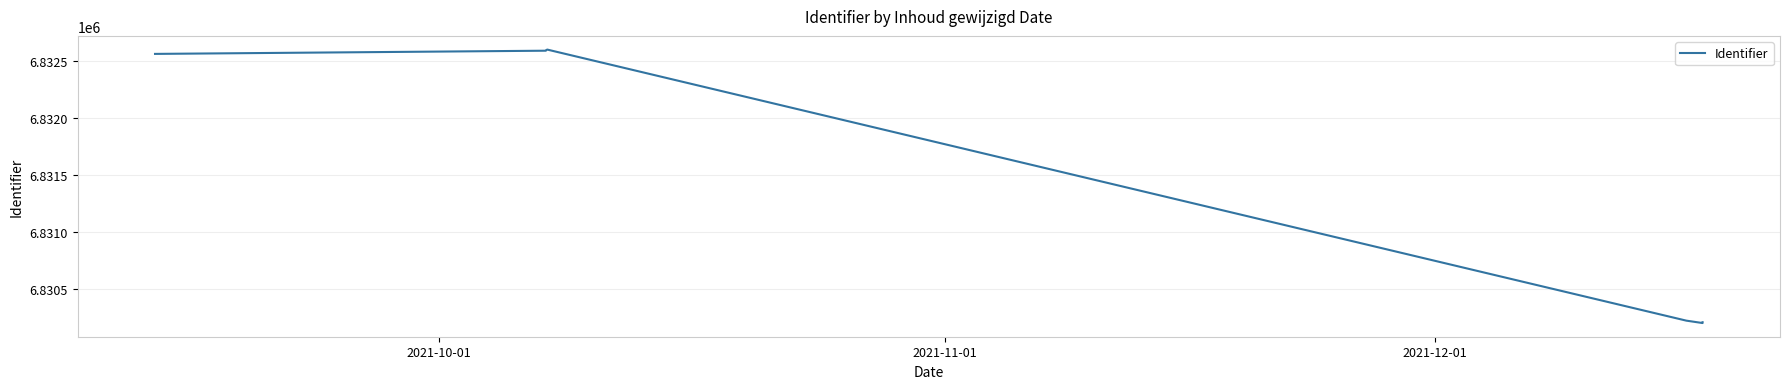

True or false: the data shows 3282977 at 2021-11-01.

False